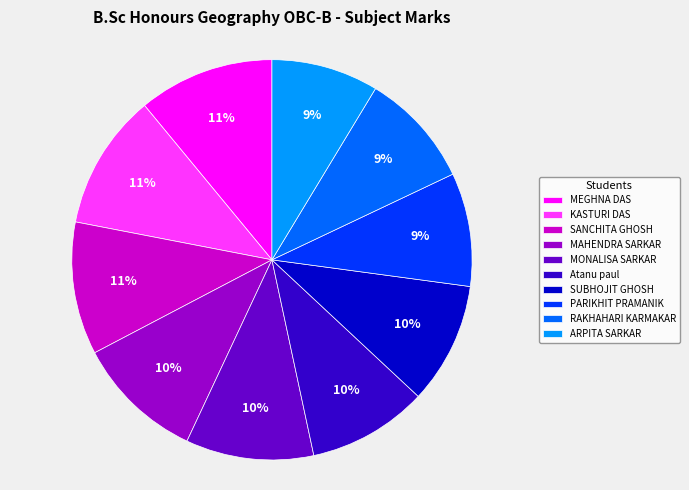

To the nearest percent, what portion does PARIKHIT PRAMANIK represent?

9%